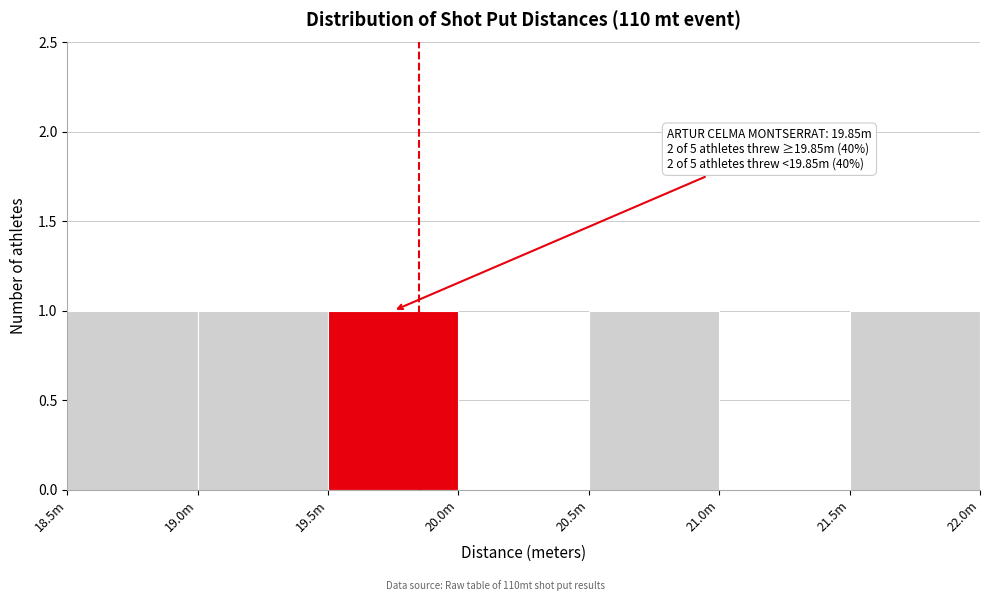

Reading right to left, extract all data points from this chart.

21.5m=1	21.0m=0	20.5m=1	20.0m=0	19.5m=1	19.0m=1	18.5m=1